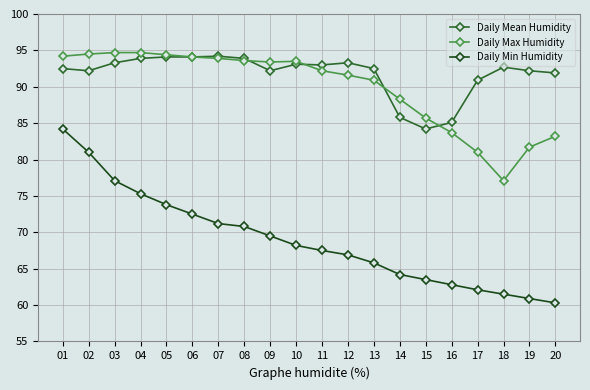

What is the difference between the maximum and minimum values in the Daily Min Humidity series?

23.9